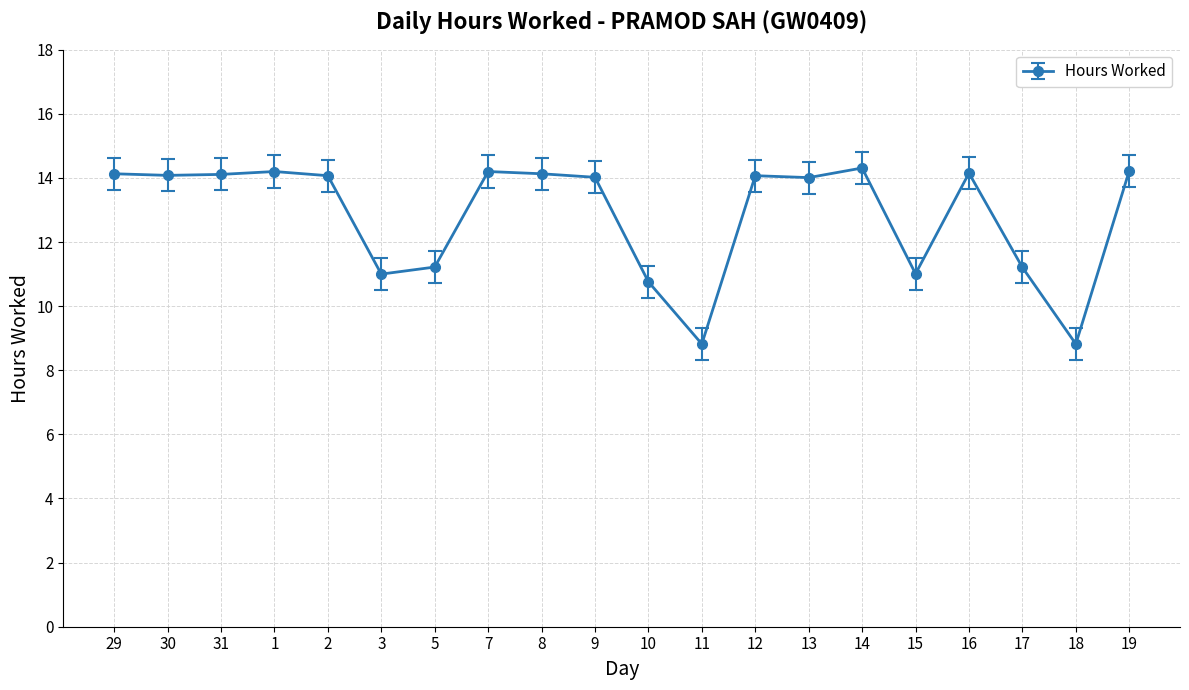

What is the change in value from 31 to 19?

+0.1